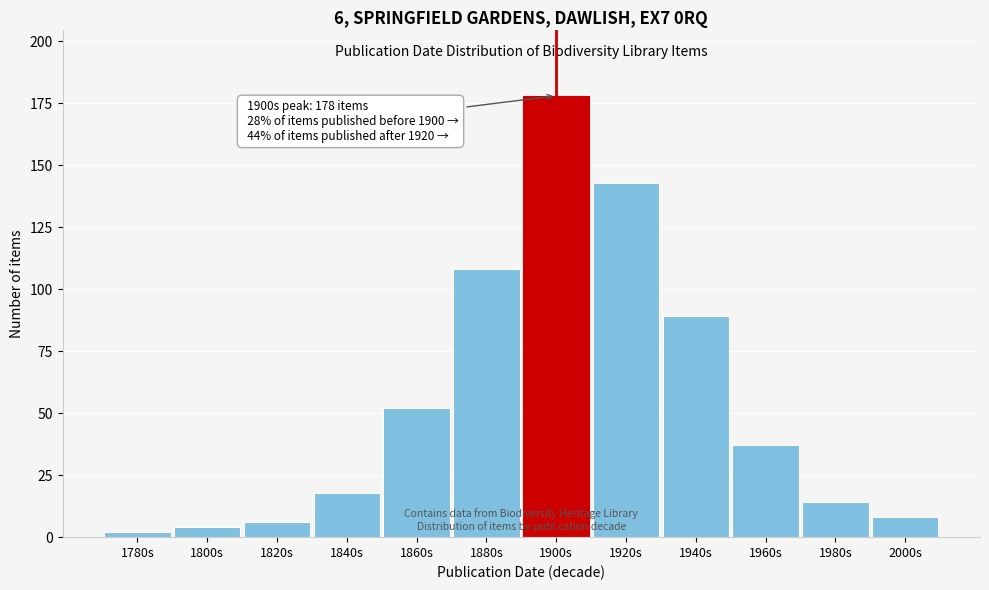

Reading left to right, transcribe all the data shown in this chart.

1780s=2	1800s=4	1820s=6	1840s=18	1860s=52	1880s=108	1900s=178	1920s=143	1940s=89	1960s=37	1980s=14	2000s=8